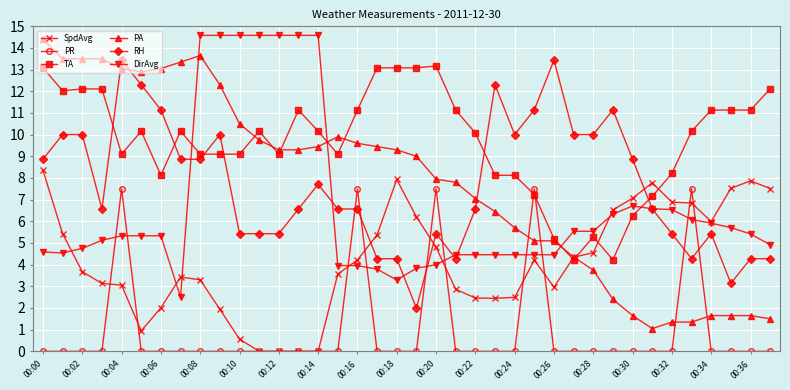

Which series has the largest total across all categories?

TA